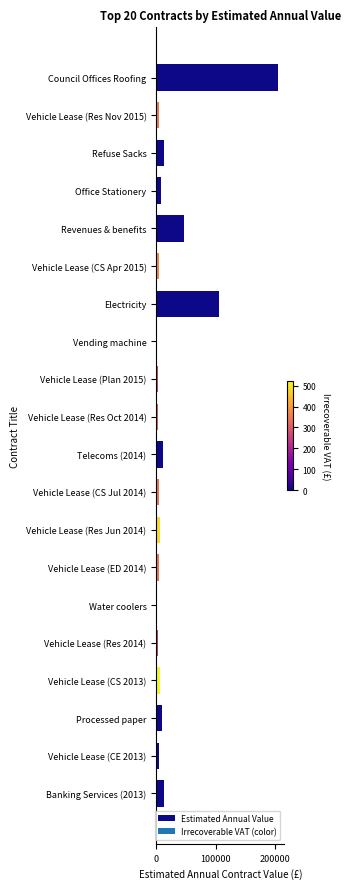

What is the average value?

23116.3